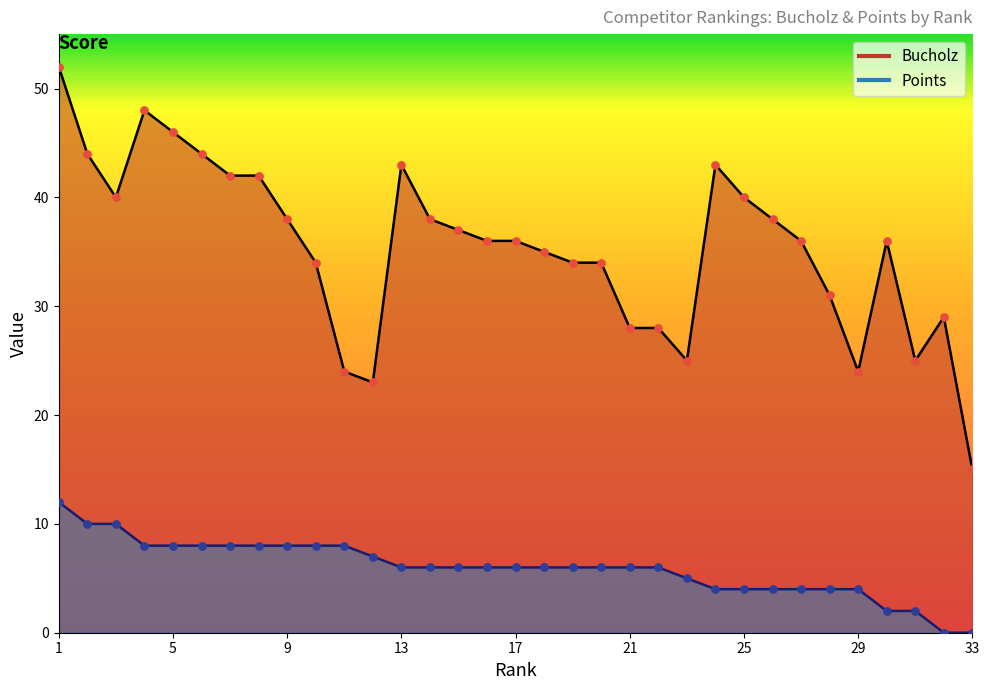

What are all the series names shown in the legend?

Bucholz, Points